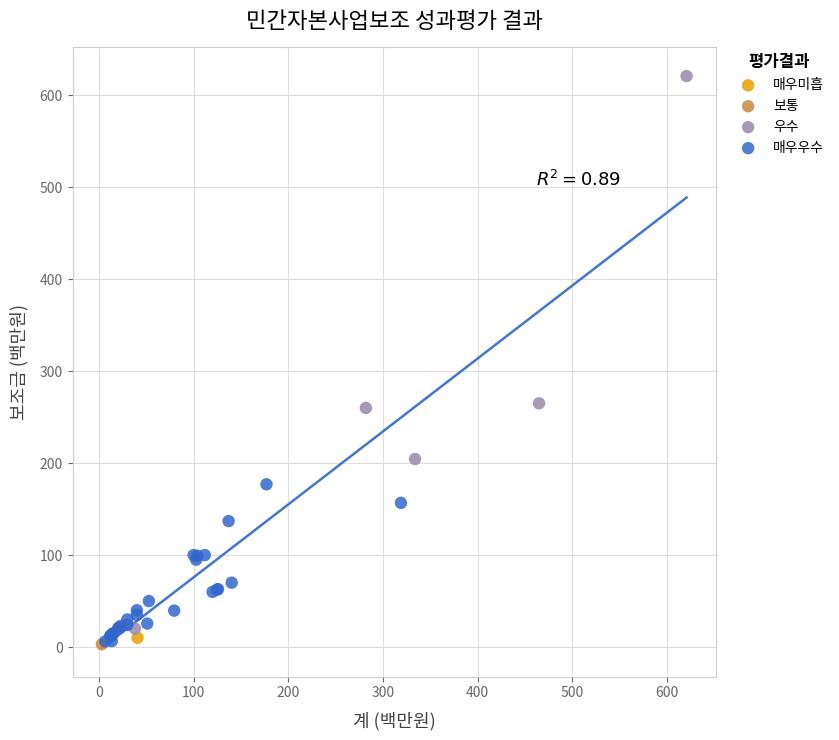

What are all the series names shown in the legend?

매우미흡, 보통, 우수, 매우우수